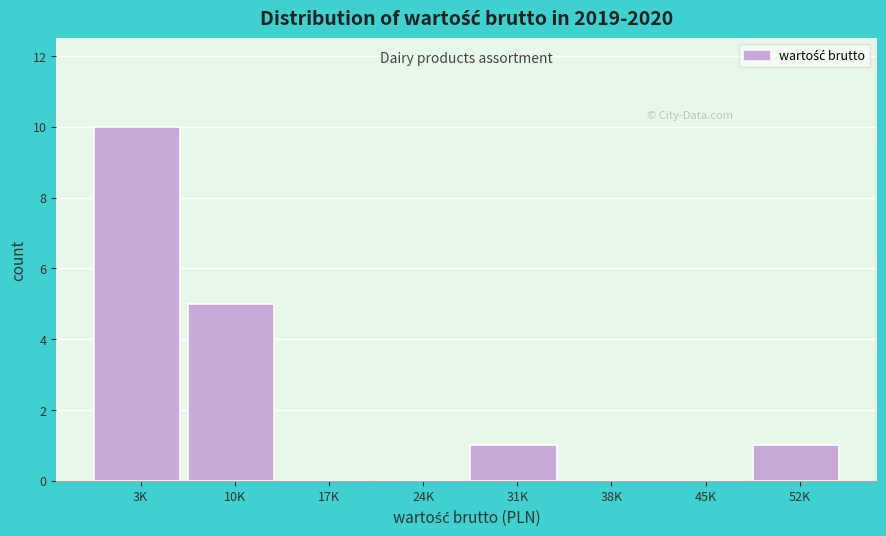

Reading right to left, transcribe all the data shown in this chart.

52K=1	45K=0	38K=0	31K=1	24K=0	17K=0	10K=5	3K=10